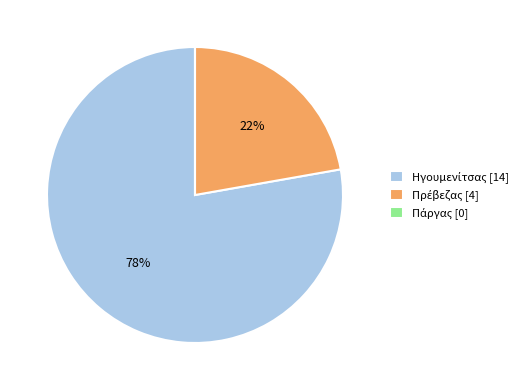

Does any single category account for the majority?

Yes